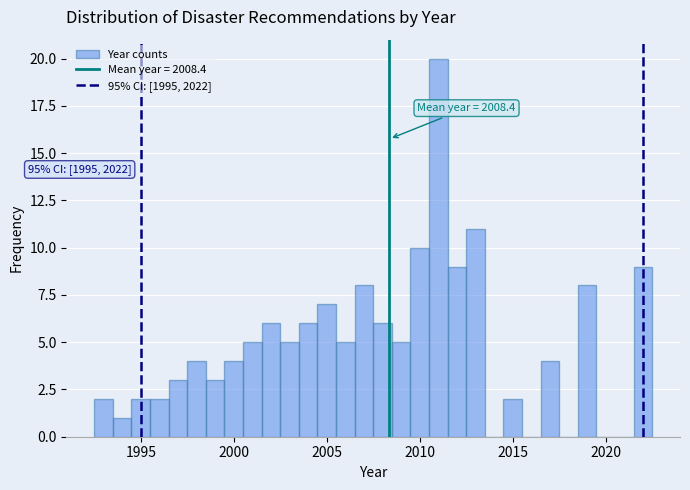

Read against the x-axis, roughly where is the centre of the tallest bar?

2011.0